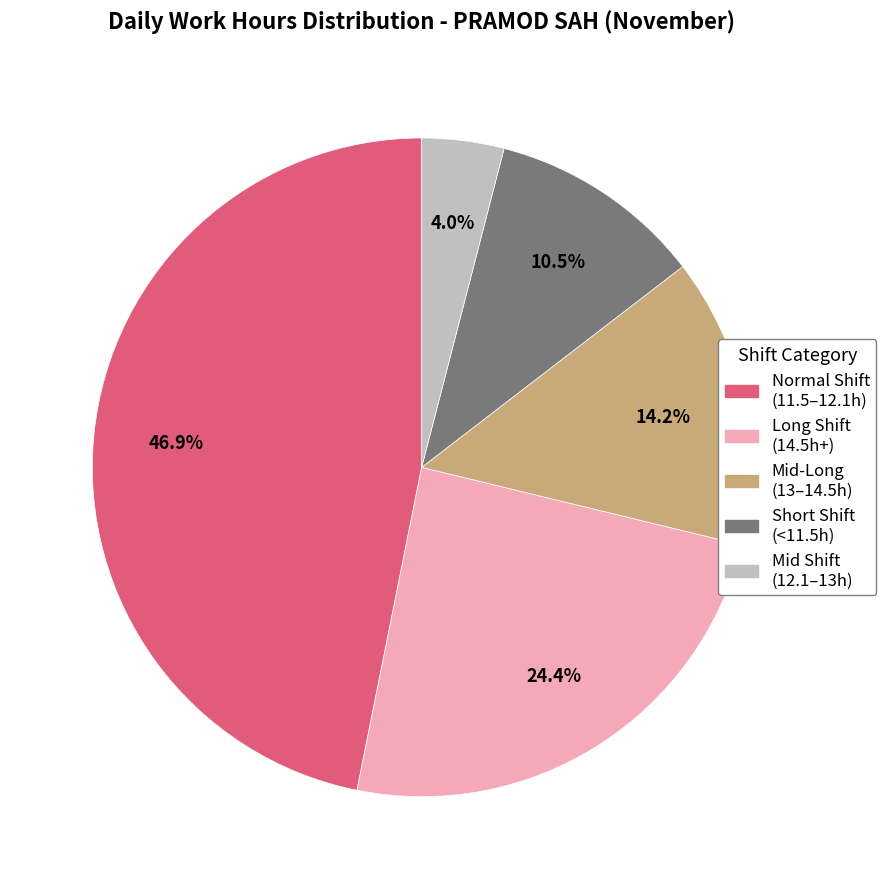

Does any single category account for the majority?

No